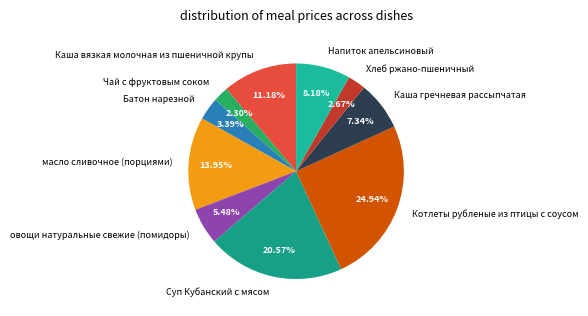

Which slice is the largest?

Котлеты рубленые из птицы с соусом